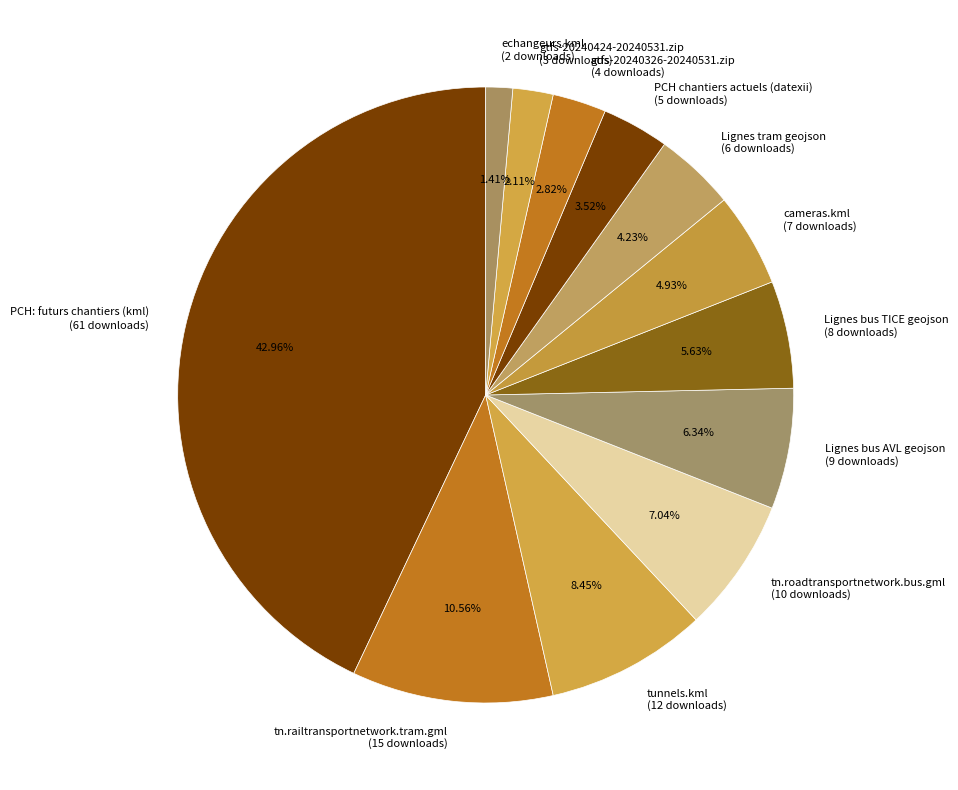

Between tn.railtransportnetwork.tram.gml and Lignes tram geojson, which is larger?

tn.railtransportnetwork.tram.gml